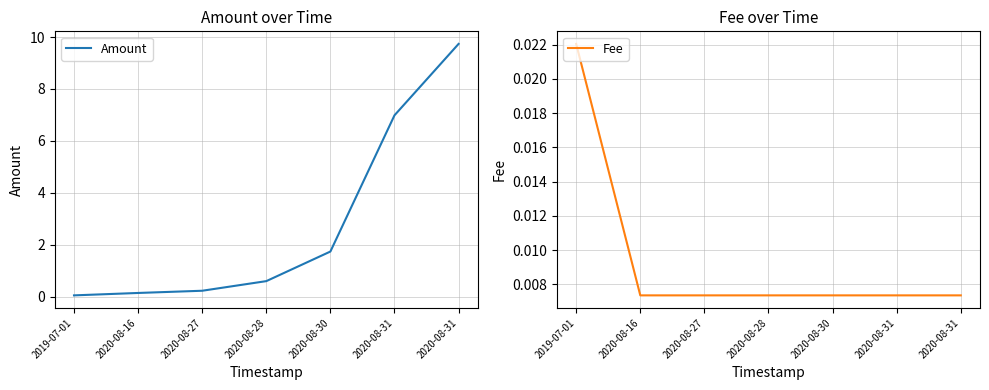

Reading left to right, extract all data points from this chart.

Amount: 2019-07-01=0.1	2020-08-16=0.1	2020-08-27=0.2	2020-08-28=0.6	2020-08-30=1.7	2020-08-31=7.0	2020-08-31=9.7
Fee: 2019-07-01=0.0	2020-08-16=0.0	2020-08-27=0.0	2020-08-28=0.0	2020-08-30=0.0	2020-08-31=0.0	2020-08-31=0.0